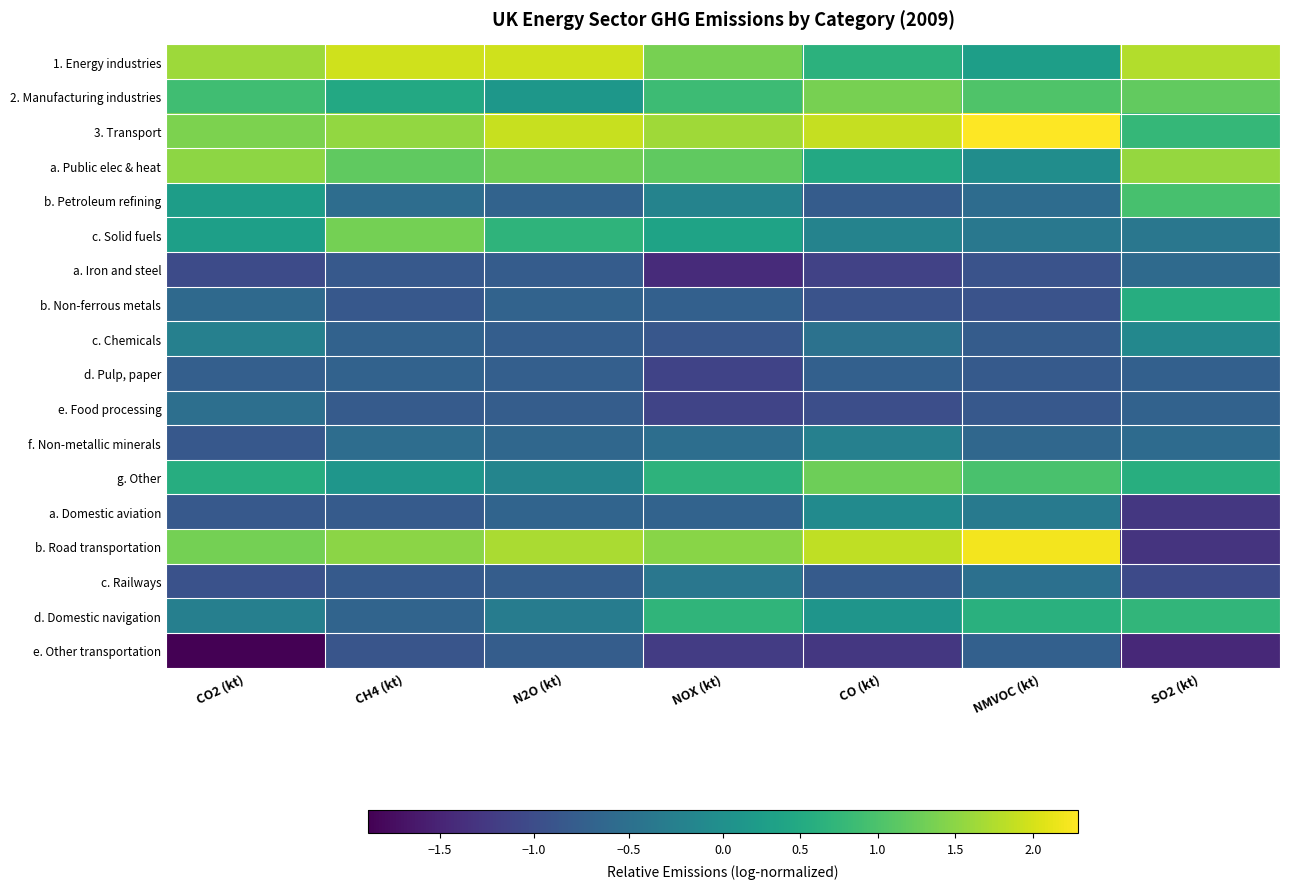

Reading right to left, transcribe all the data shown in this chart.

1. Energy industries: SO2 (kt)=1.8	NMVOC (kt)=0.3	CO (kt)=0.7	NOX (kt)=1.3	N2O (kt)=2.0	CH4 (kt)=2.0	CO2 (kt)=1.6
2. Manufacturing industries: SO2 (kt)=1.2	NMVOC (kt)=1.0	CO (kt)=1.4	NOX (kt)=0.8	N2O (kt)=0.1	CH4 (kt)=0.5	CO2 (kt)=0.9
3. Transport: SO2 (kt)=0.8	NMVOC (kt)=2.3	CO (kt)=1.9	NOX (kt)=1.6	N2O (kt)=1.9	CH4 (kt)=1.5	CO2 (kt)=1.4
a. Public elec & heat: SO2 (kt)=1.6	NMVOC (kt)=-0.0	CO (kt)=0.5	NOX (kt)=1.2	N2O (kt)=1.3	CH4 (kt)=1.2	CO2 (kt)=1.5
b. Petroleum refining: SO2 (kt)=1.0	NMVOC (kt)=-0.6	CO (kt)=-0.8	NOX (kt)=-0.2	N2O (kt)=-0.7	CH4 (kt)=-0.5	CO2 (kt)=0.3
c. Solid fuels: SO2 (kt)=-0.4	NMVOC (kt)=-0.4	CO (kt)=-0.2	NOX (kt)=0.4	N2O (kt)=0.7	CH4 (kt)=1.3	CO2 (kt)=0.3
a. Iron and steel: SO2 (kt)=-0.6	NMVOC (kt)=-0.9	CO (kt)=-1.1	NOX (kt)=-1.4	N2O (kt)=-0.8	CH4 (kt)=-0.8	CO2 (kt)=-1.0
b. Non-ferrous metals: SO2 (kt)=0.6	NMVOC (kt)=-0.9	CO (kt)=-0.9	NOX (kt)=-0.7	N2O (kt)=-0.7	CH4 (kt)=-0.8	CO2 (kt)=-0.6
c. Chemicals: SO2 (kt)=-0.1	NMVOC (kt)=-0.8	CO (kt)=-0.5	NOX (kt)=-0.9	N2O (kt)=-0.7	CH4 (kt)=-0.7	CO2 (kt)=-0.2
d. Pulp, paper: SO2 (kt)=-0.7	NMVOC (kt)=-0.8	CO (kt)=-0.7	NOX (kt)=-1.1	N2O (kt)=-0.7	CH4 (kt)=-0.7	CO2 (kt)=-0.7
e. Food processing: SO2 (kt)=-0.7	NMVOC (kt)=-0.8	CO (kt)=-1.0	NOX (kt)=-1.1	N2O (kt)=-0.8	CH4 (kt)=-0.8	CO2 (kt)=-0.5
f. Non-metallic minerals: SO2 (kt)=-0.6	NMVOC (kt)=-0.6	CO (kt)=-0.2	NOX (kt)=-0.5	N2O (kt)=-0.6	CH4 (kt)=-0.5	CO2 (kt)=-0.8
g. Other: SO2 (kt)=0.6	NMVOC (kt)=1.0	CO (kt)=1.3	NOX (kt)=0.7	N2O (kt)=-0.2	CH4 (kt)=0.1	CO2 (kt)=0.6
a. Domestic aviation: SO2 (kt)=-1.3	NMVOC (kt)=-0.3	CO (kt)=-0.1	NOX (kt)=-0.7	N2O (kt)=-0.7	CH4 (kt)=-0.8	CO2 (kt)=-0.8
b. Road transportation: SO2 (kt)=-1.3	NMVOC (kt)=2.2	CO (kt)=1.9	NOX (kt)=1.5	N2O (kt)=1.7	CH4 (kt)=1.5	CO2 (kt)=1.3
c. Railways: SO2 (kt)=-1.0	NMVOC (kt)=-0.5	CO (kt)=-0.8	NOX (kt)=-0.4	N2O (kt)=-0.8	CH4 (kt)=-0.8	CO2 (kt)=-0.9
d. Domestic navigation: SO2 (kt)=0.7	NMVOC (kt)=0.6	CO (kt)=0.1	NOX (kt)=0.7	N2O (kt)=-0.3	CH4 (kt)=-0.7	CO2 (kt)=-0.3
e. Other transportation: SO2 (kt)=-1.4	NMVOC (kt)=-0.7	CO (kt)=-1.3	NOX (kt)=-1.2	N2O (kt)=-0.8	CH4 (kt)=-0.9	CO2 (kt)=-1.9